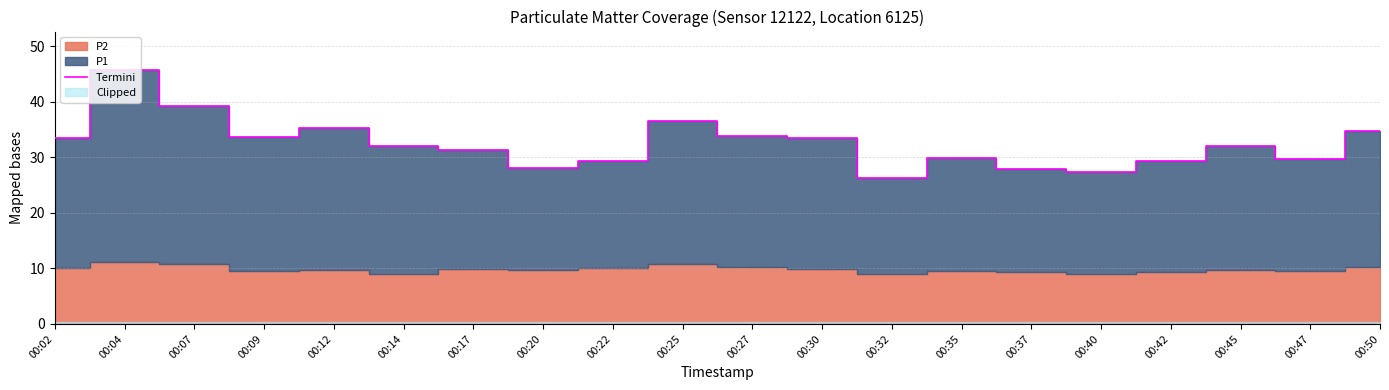

How many points are lower than both their immediate neighbors (excluding endpoints)?

5